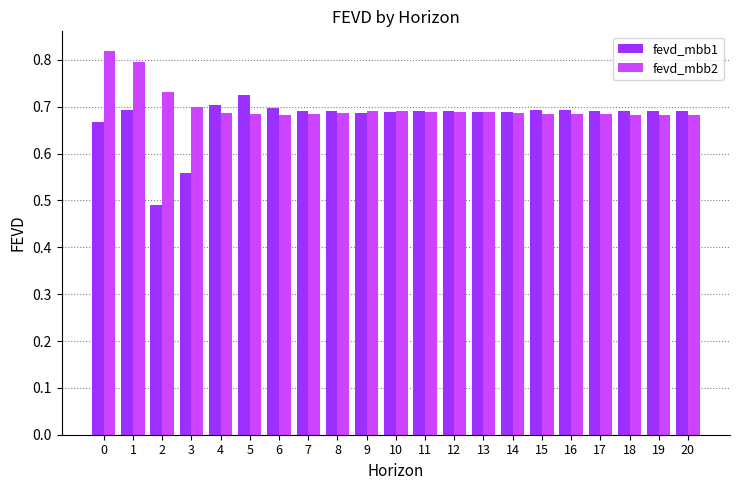

At how many categories does at least one series exceed 0?

21